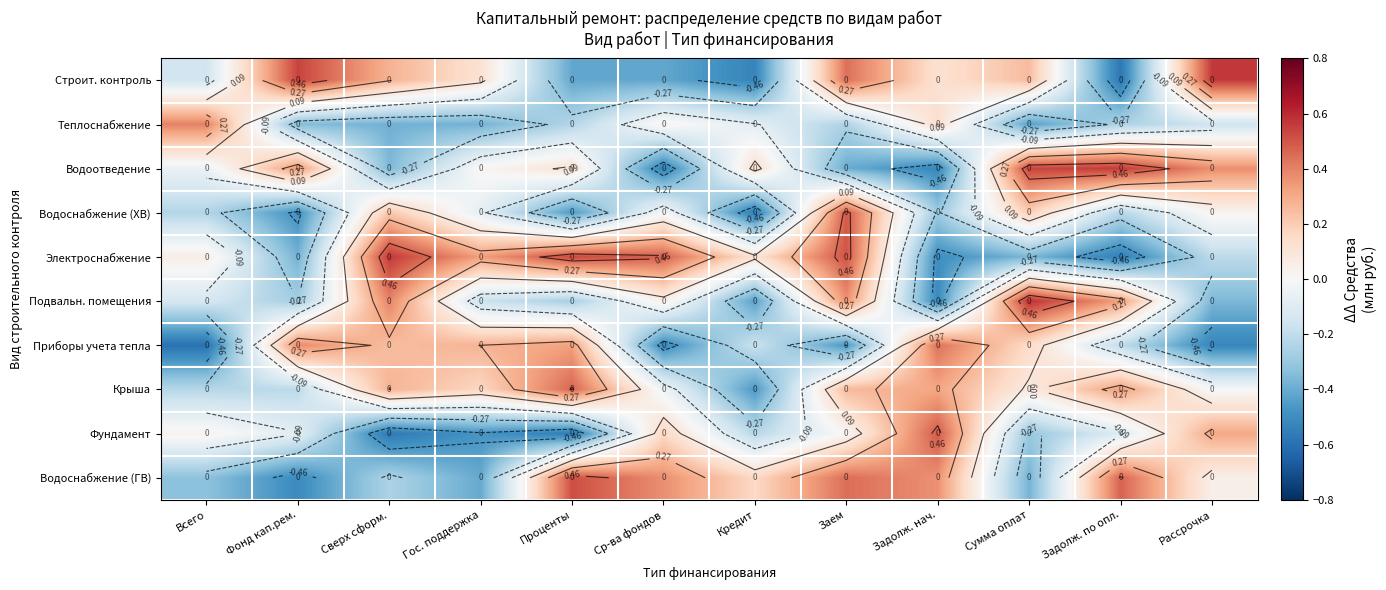

What is the total value across all series at Задолж. по опл.?

-0.2